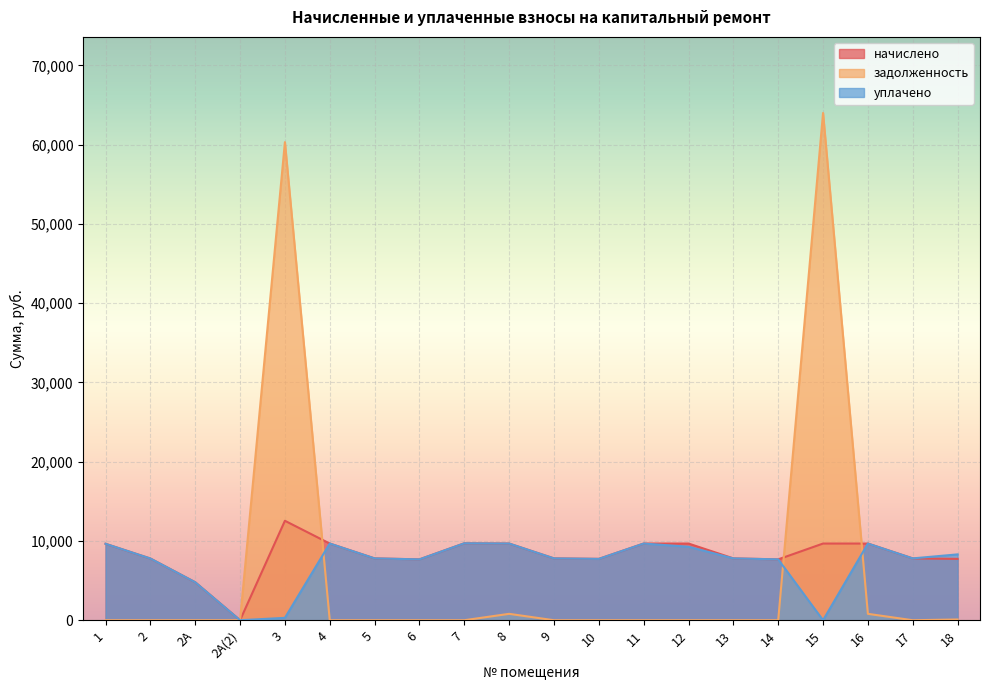

How many values in начислено are above zero?

19